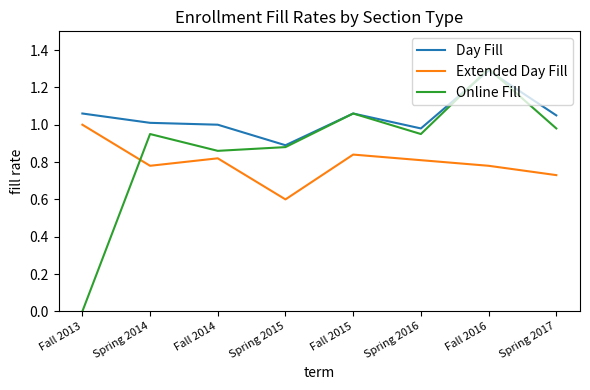

Which label corresponds to the largest value in the chart?

Fall 2016